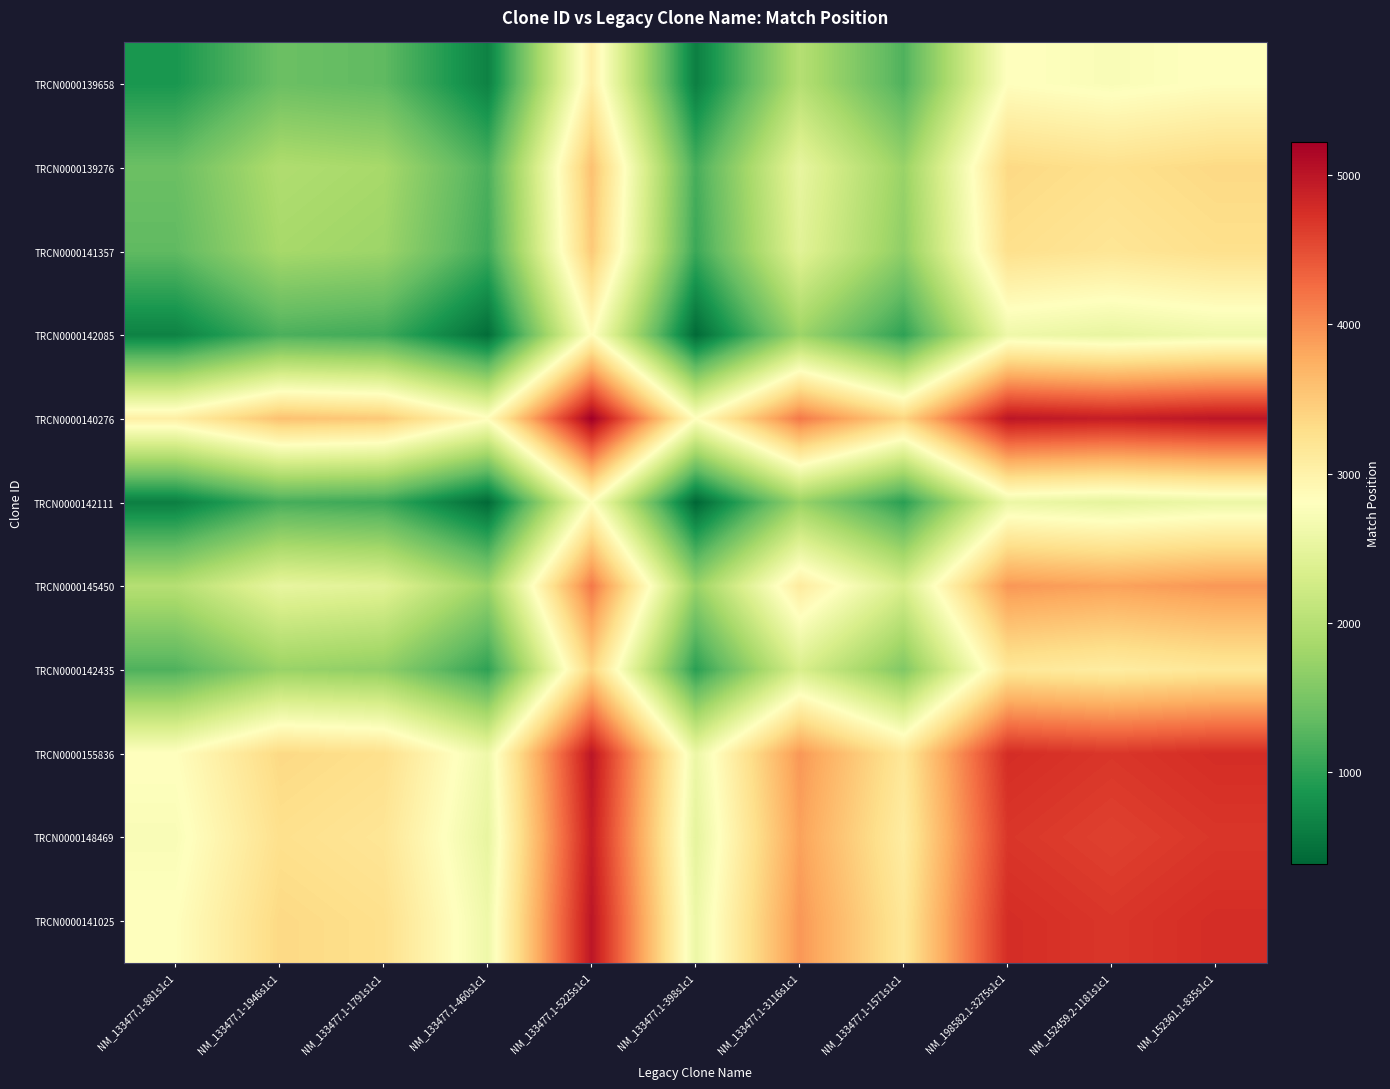

What is the total value across all series at NM_133477.1-1791s1c1?

24493.5